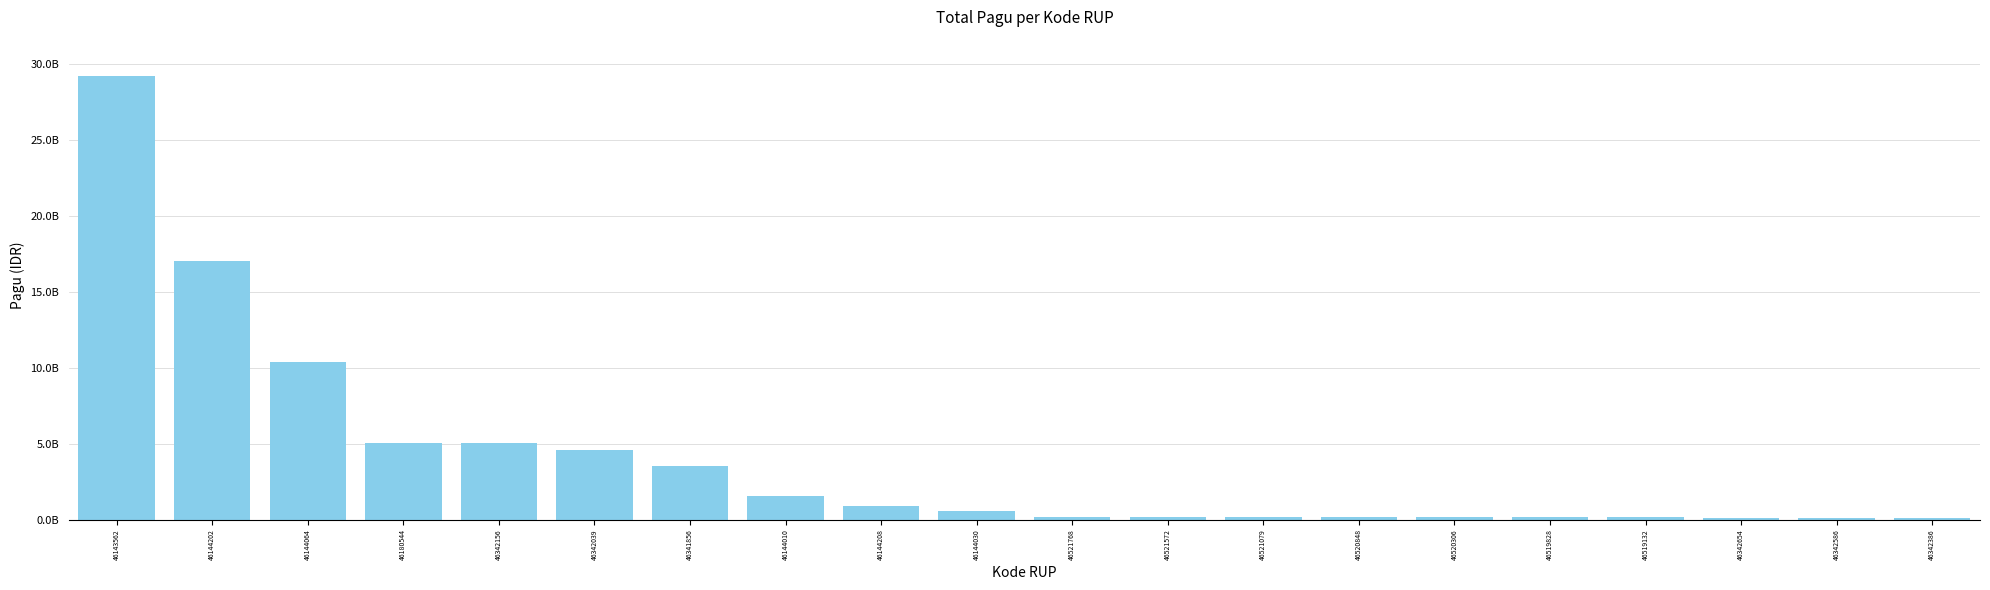

Reading right to left, extract all data points from this chart.

100000000	100000000	100000000	160000000	160000000	160000000	160000000	160000000	160000000	160000000	546873150	896513100	1539215700	3550000000	4600000000	5071625000	5078314800	10390589850	17033748900	29245098300